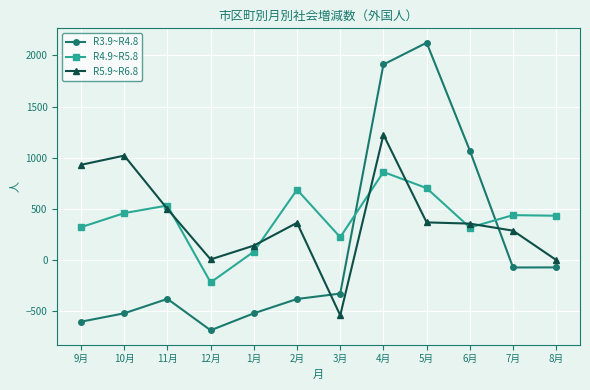

What is the difference between the second highest and second lowest values in the R4.9~R5.8 series?

621